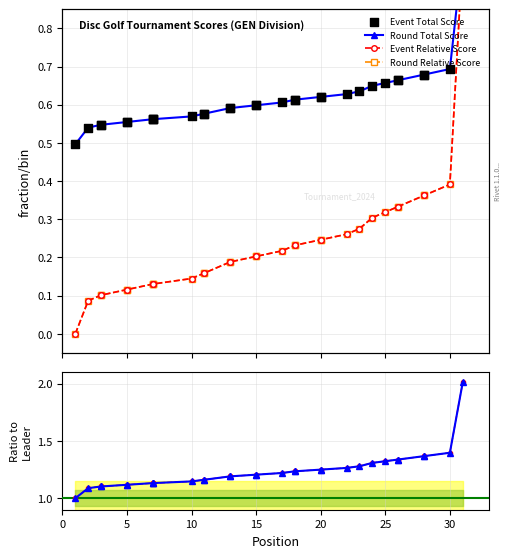

Is the value of round_relative_score at 13 greater than the value of event_total_score at 17?

Yes